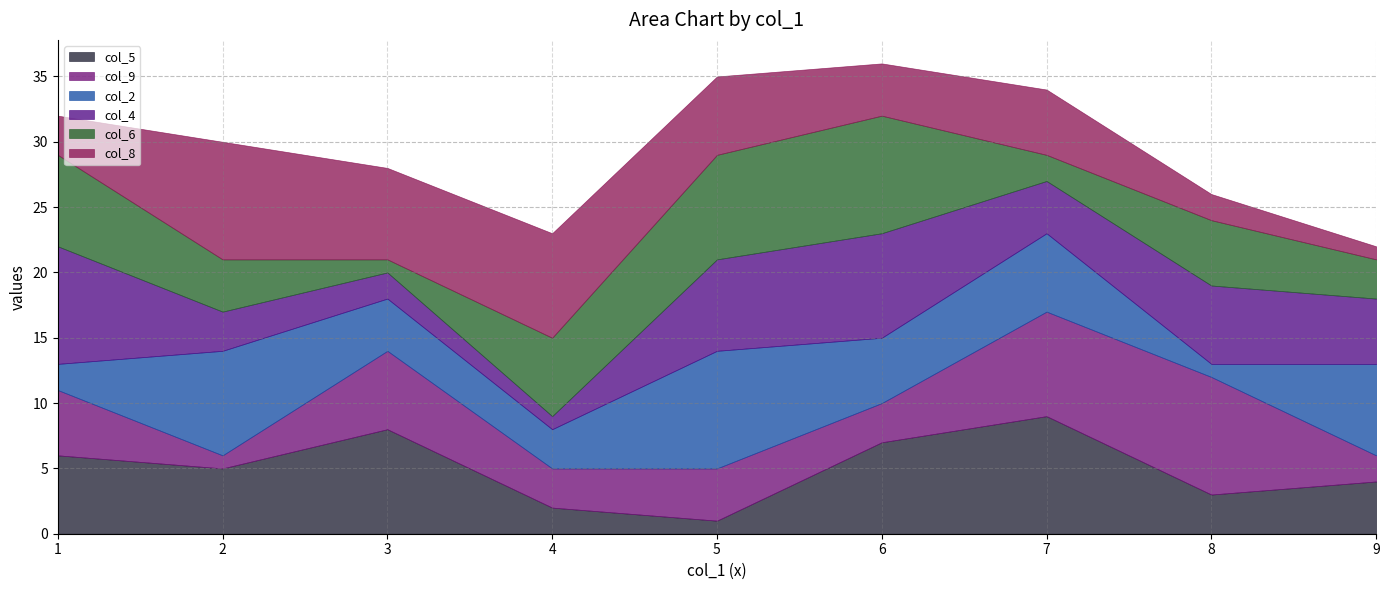

How many col_9 values are between 3 and 6?

5